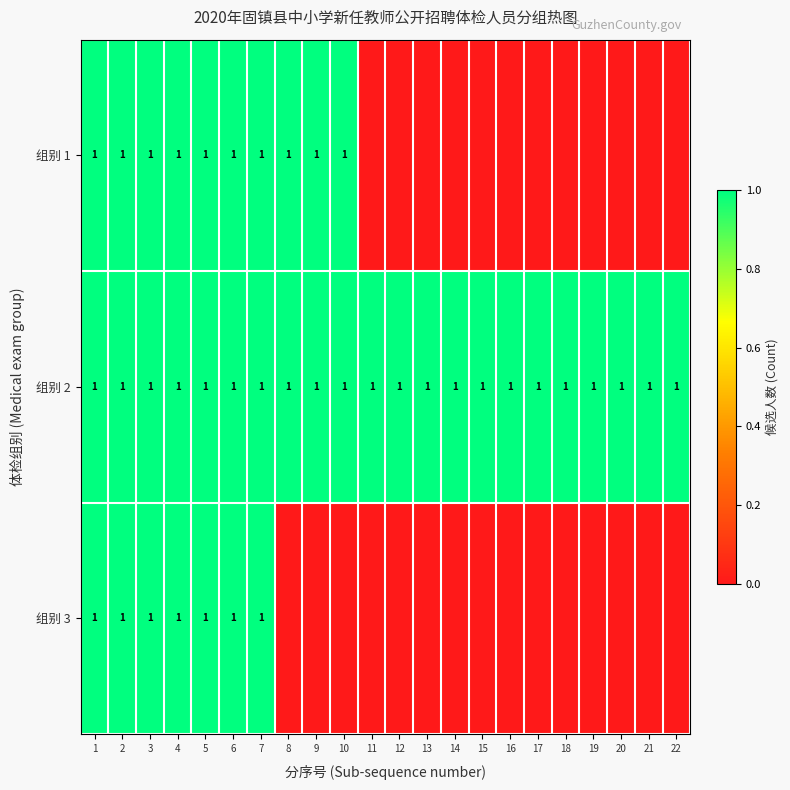

What is the highest value of the 组别 2 series?

1